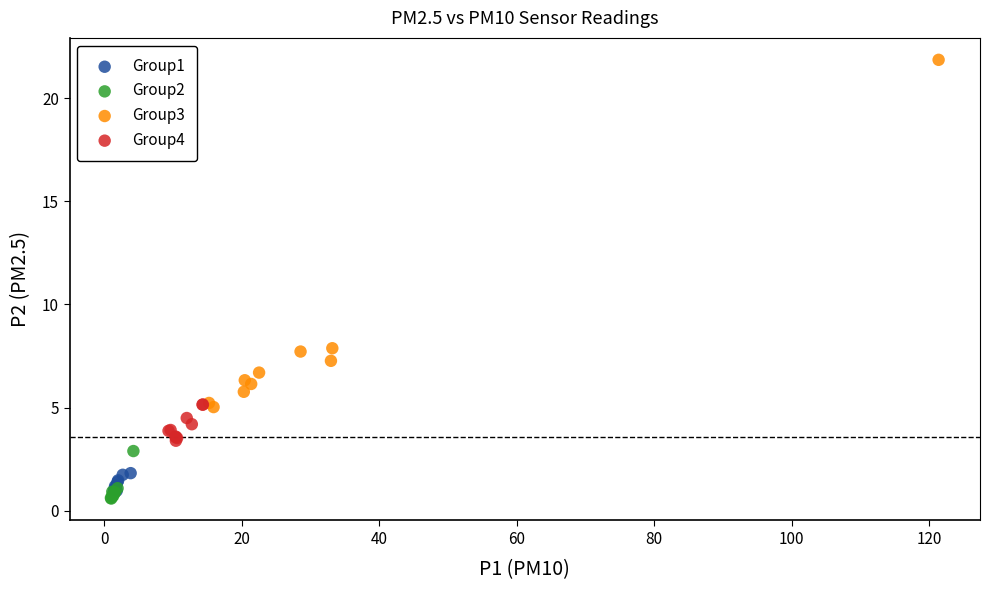

Which series reaches the maximum Y coordinate?

Group3